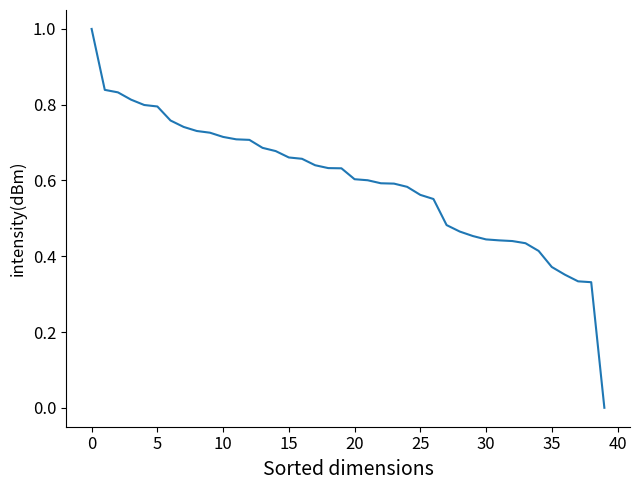

Does the chart display data point markers on the line(s)?

No